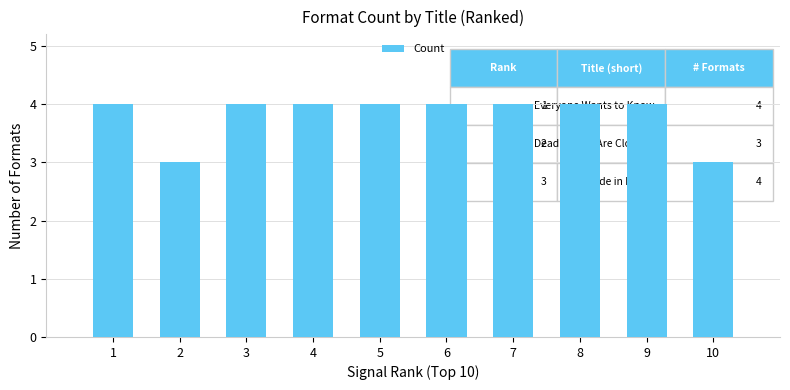

What is the minimum value shown in the chart?

3